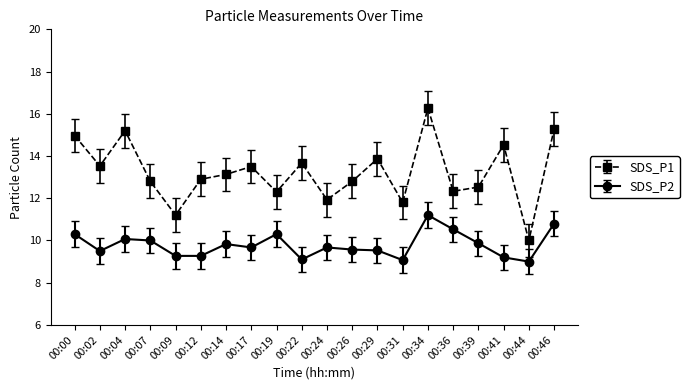

The SDS_P1 series shows 25.2 at 00:46. True or false?

False